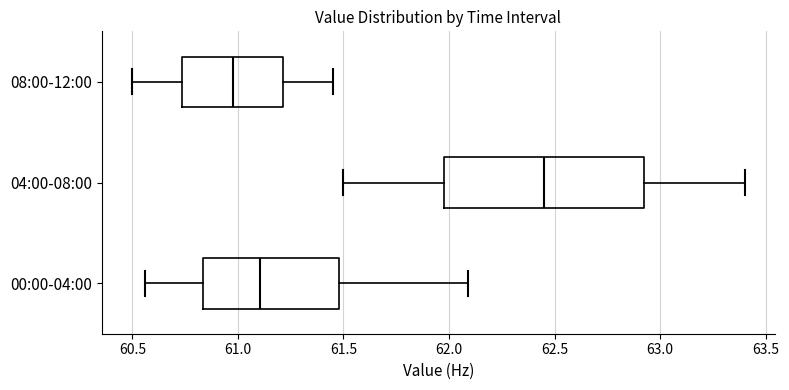

Which box has the furthest to the left median line?

08:00-12:00